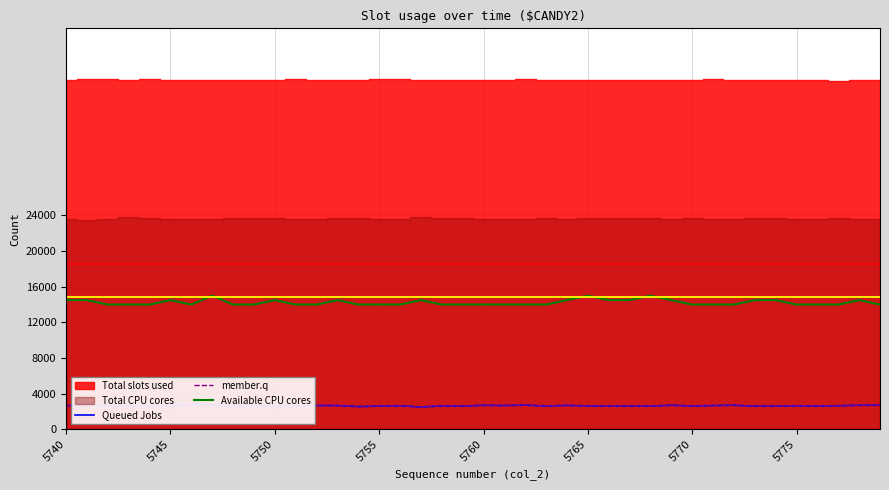

What is the lowest value of the Queued Jobs series?

2505